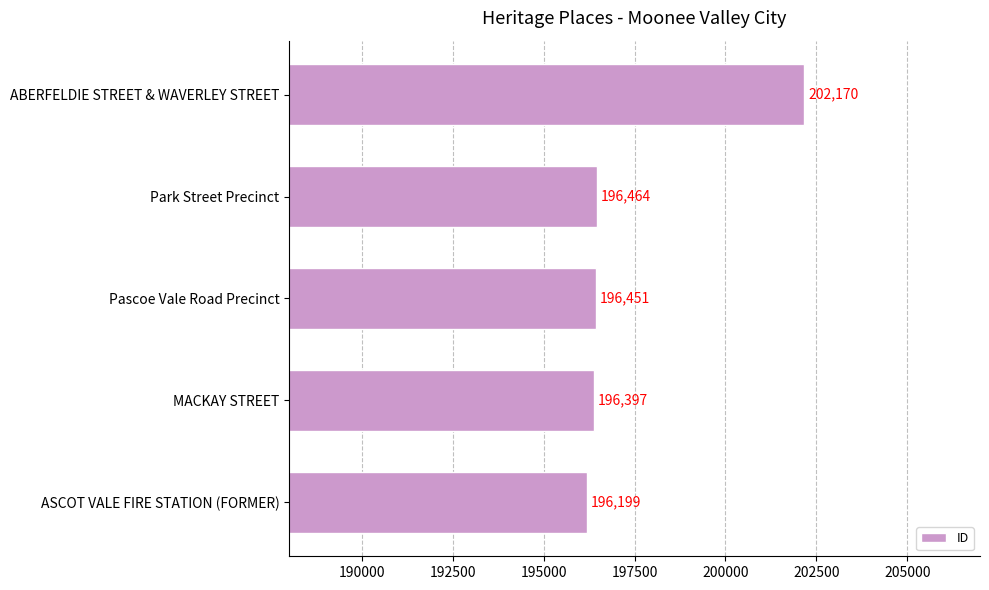

What is the sum of all values?

987681